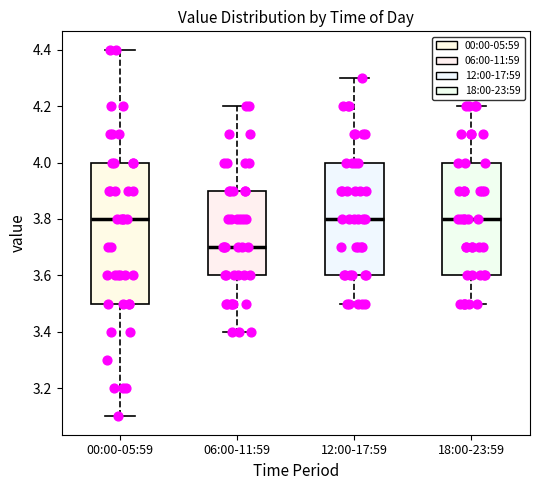

Where is the upper edge of the box for 12:00-17:59 on the y-axis? The values are not printed on the chart, so give them approximately, as read against the axis.

4.0